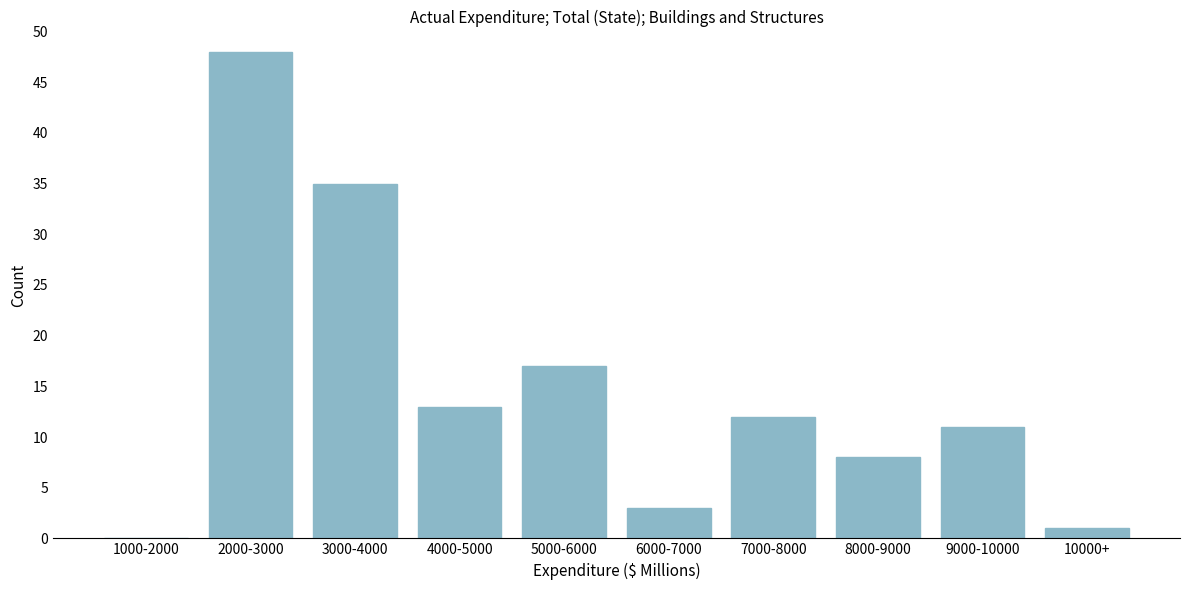

Reading right to left, list all the values displayed in this chart.

10000+=1	9000-10000=11	8000-9000=8	7000-8000=12	6000-7000=3	5000-6000=17	4000-5000=13	3000-4000=35	2000-3000=48	1000-2000=0